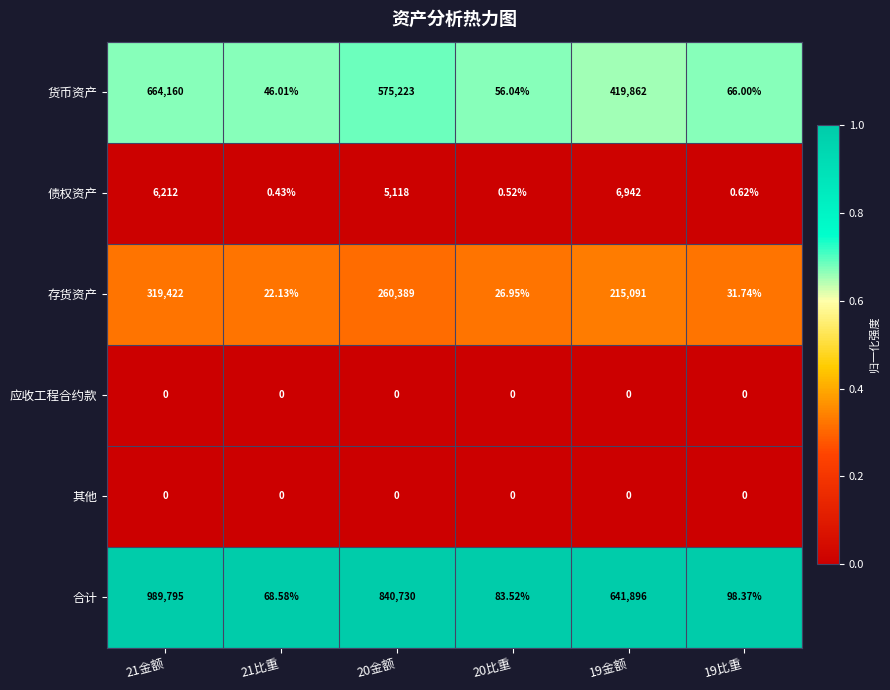

Which series has the largest range (max minus min)?

合计